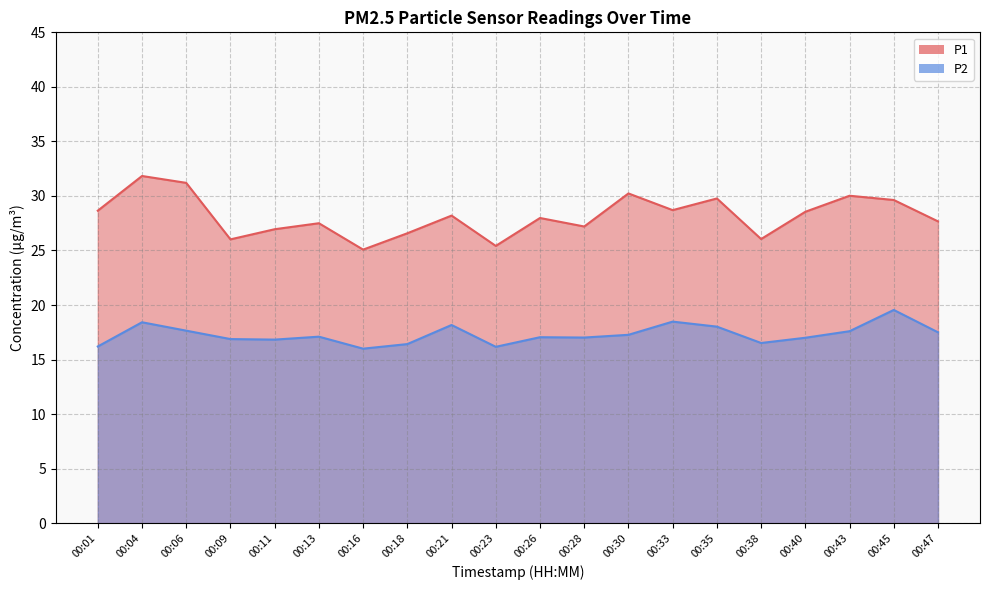

True or false: P2 and P1 cross at least once.

False